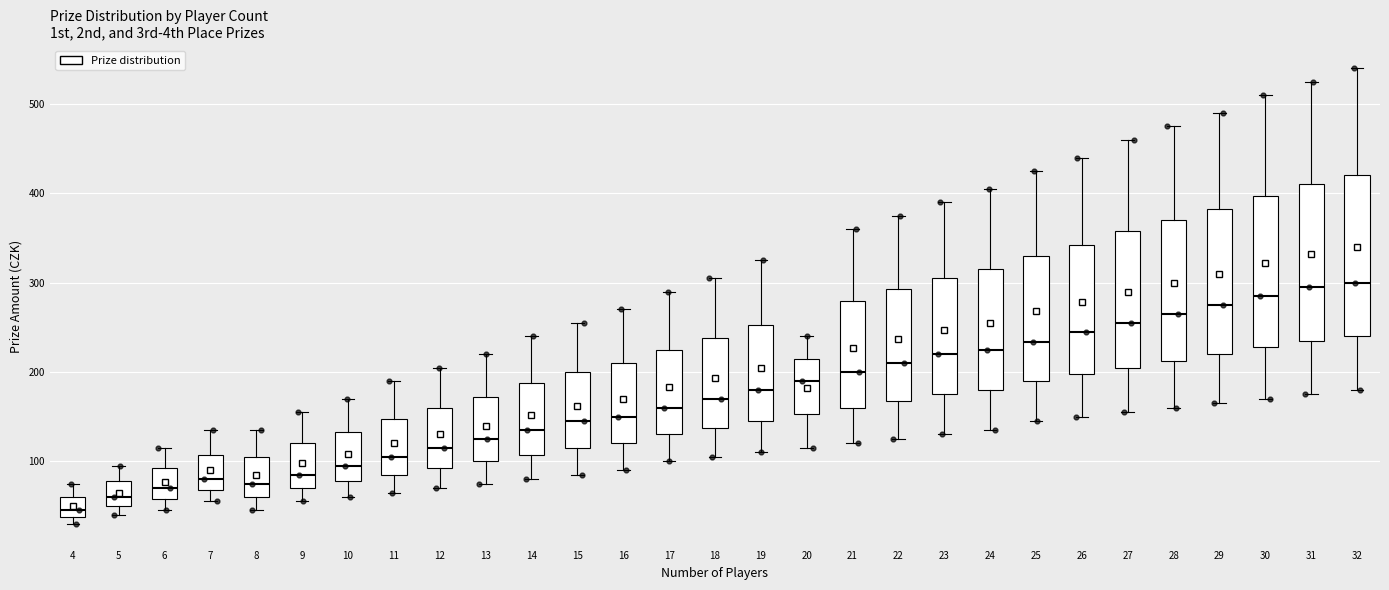

Reading left to right, transcribe this box plot: for each box, give where its median line is, the range the box spans, and where its two whiskers end, as read against the y-axis. The values are not printed on the chart, so give them approximately, as read against the axis.

4: median 50, box 40 to 60, whiskers 30 to 80
5: median 60, box 50 to 80, whiskers 40 to 100
6: median 70, box 60 to 90, whiskers 50 to 120
7: median 80, box 70 to 110, whiskers 60 to 140
8: median 80, box 60 to 110, whiskers 50 to 140
9: median 90, box 70 to 120, whiskers 60 to 160
10: median 100, box 80 to 130, whiskers 60 to 170
11: median 110, box 90 to 150, whiskers 70 to 190
12: median 120, box 90 to 160, whiskers 70 to 210
13: median 130, box 100 to 170, whiskers 80 to 220
14: median 140, box 110 to 190, whiskers 80 to 240
15: median 150, box 120 to 200, whiskers 90 to 260
16: median 150, box 120 to 210, whiskers 90 to 270
17: median 160, box 130 to 230, whiskers 100 to 290
18: median 170, box 140 to 240, whiskers 110 to 310
19: median 180, box 150 to 250, whiskers 110 to 330
20: median 190, box 150 to 220, whiskers 120 to 240
21: median 200, box 160 to 280, whiskers 120 to 360
22: median 210, box 170 to 290, whiskers 130 to 380
23: median 220, box 180 to 310, whiskers 130 to 390
24: median 230, box 180 to 320, whiskers 140 to 410
25: median 230, box 190 to 330, whiskers 150 to 430
26: median 250, box 200 to 340, whiskers 150 to 440
27: median 260, box 210 to 360, whiskers 160 to 460
28: median 270, box 210 to 370, whiskers 160 to 480
29: median 280, box 220 to 380, whiskers 170 to 490
30: median 290, box 230 to 400, whiskers 170 to 510
31: median 300, box 240 to 410, whiskers 180 to 530
32: median 300, box 240 to 420, whiskers 180 to 540